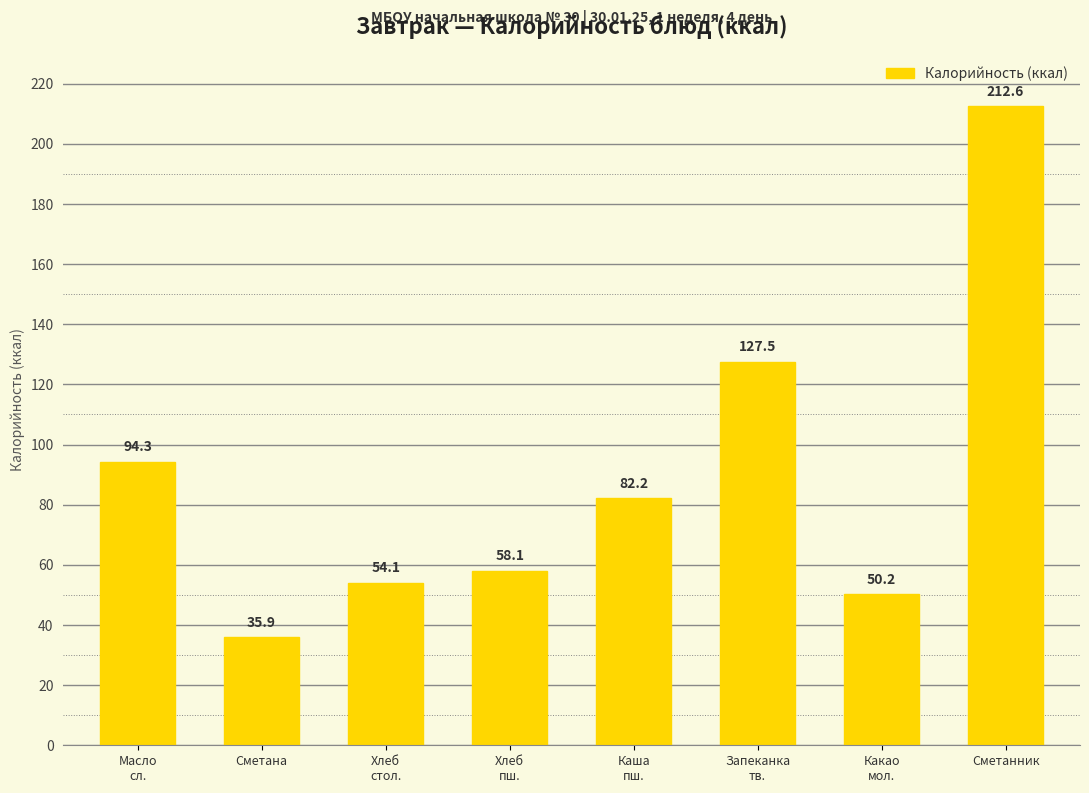

Where does the data first go above 82?

Масло
сл.